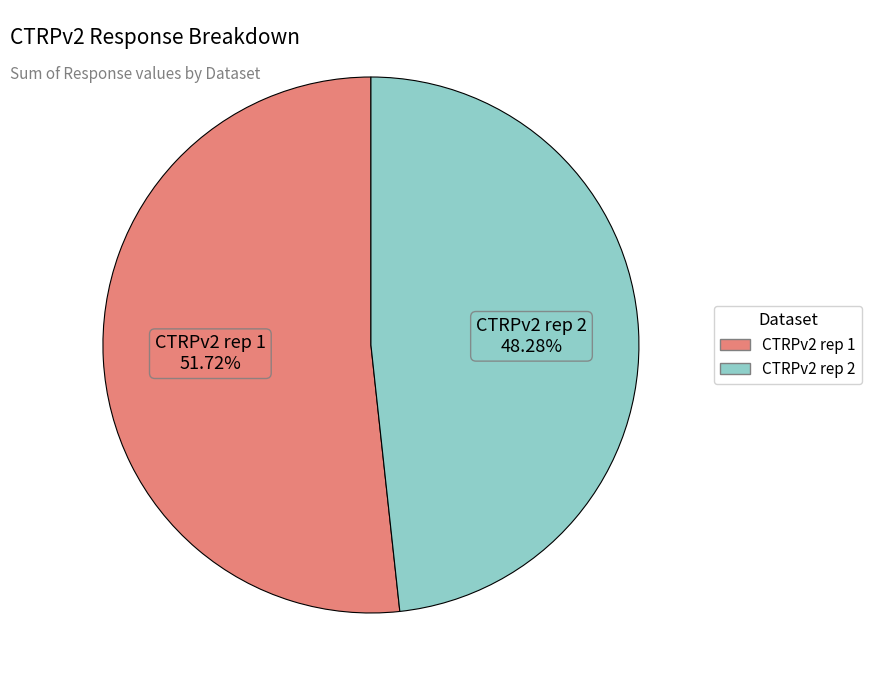

Rank the categories by value from highest to lowest.

CTRPv2 rep 1, CTRPv2 rep 2